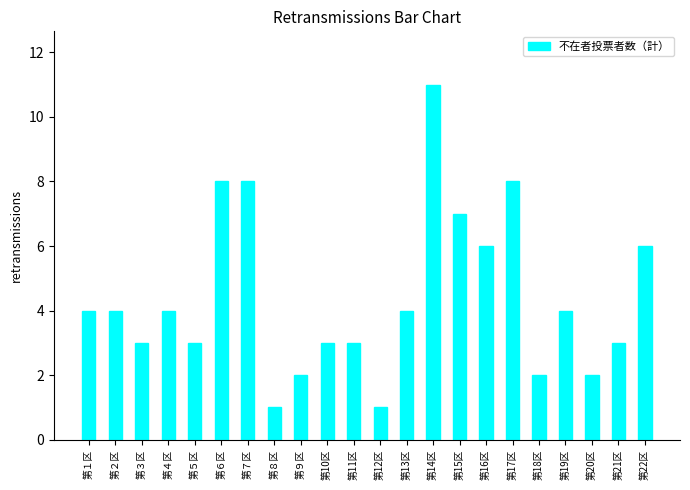

Are the bars grouped side by side (vs. stacked)?

No